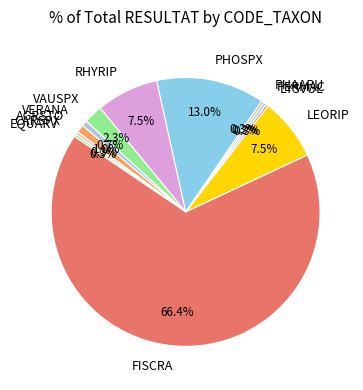

Which category accounts for the majority?

FISCRA